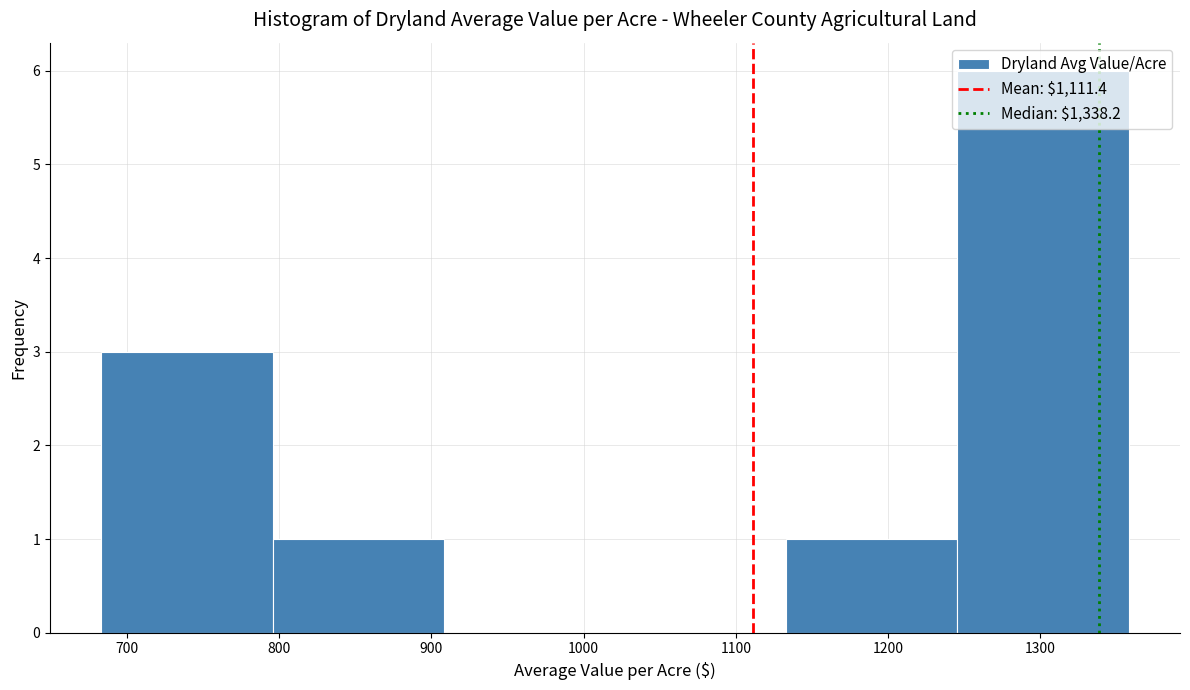

How tall is the bar that spans 1250 to 1360 on the x-axis? Neither the bar edges nor the heights are printed on the chart, so give them approximately, as read against the axes.

6